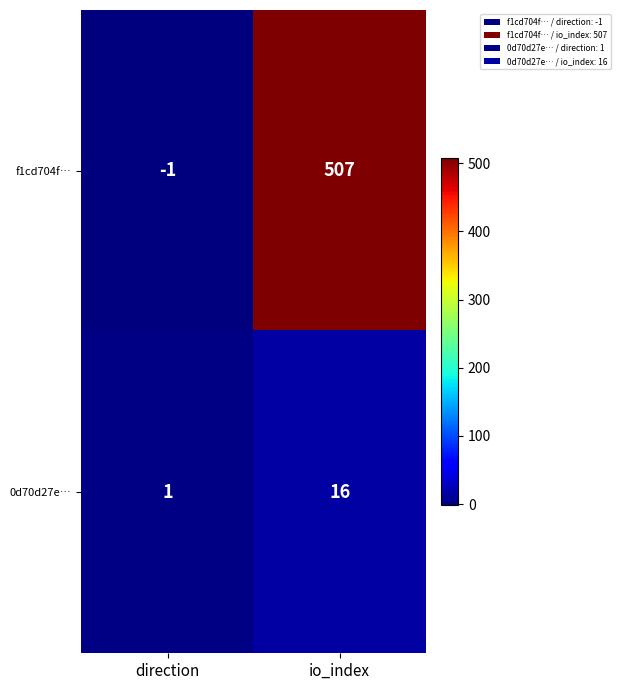

What is the average value of the f1cd704f… series?

253